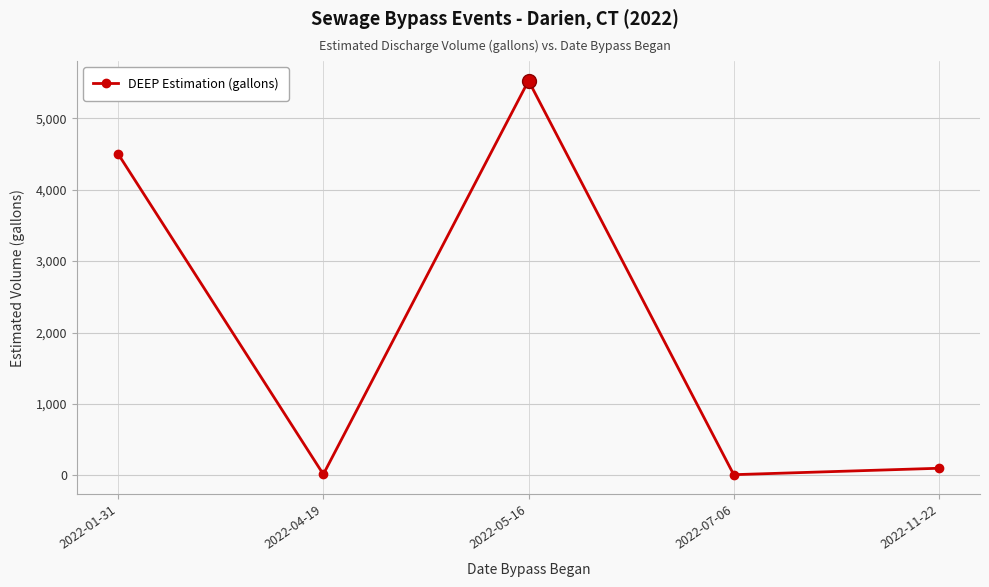

Where is the first local minimum?

2022-04-19